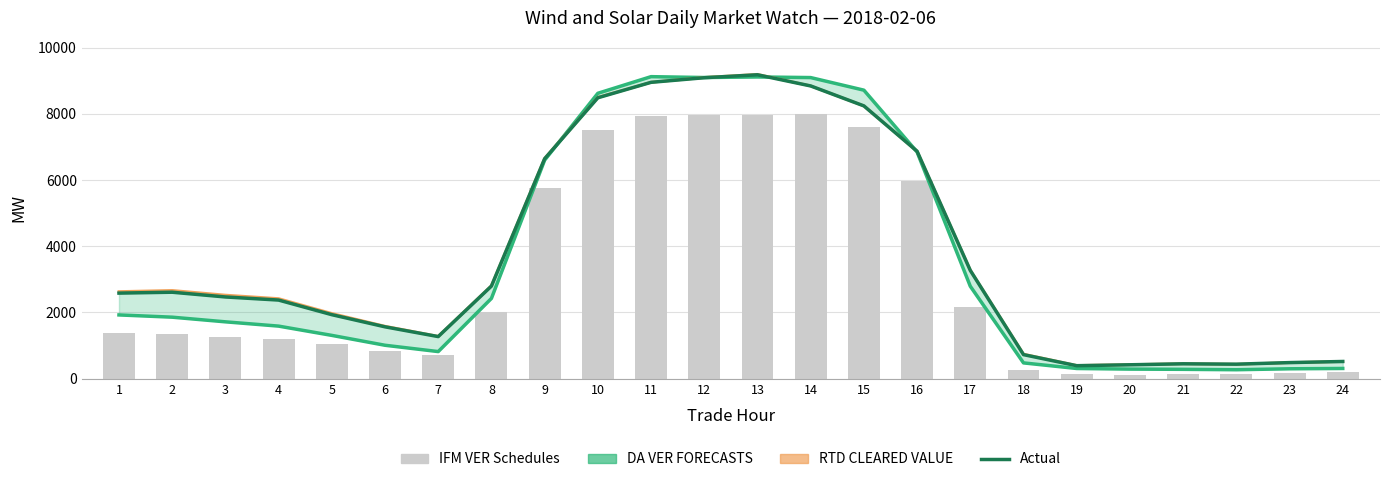

Is it true that DA VER FORECASTS equals 456.8 at 20?

False